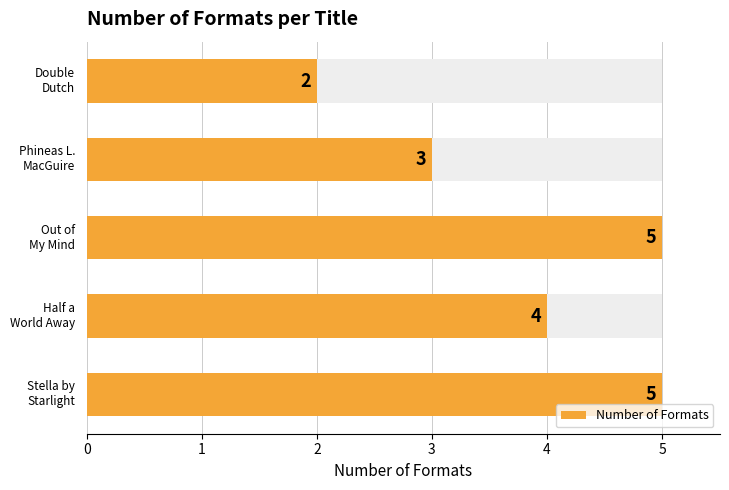

True or false: the data shows 6 at 1.

False